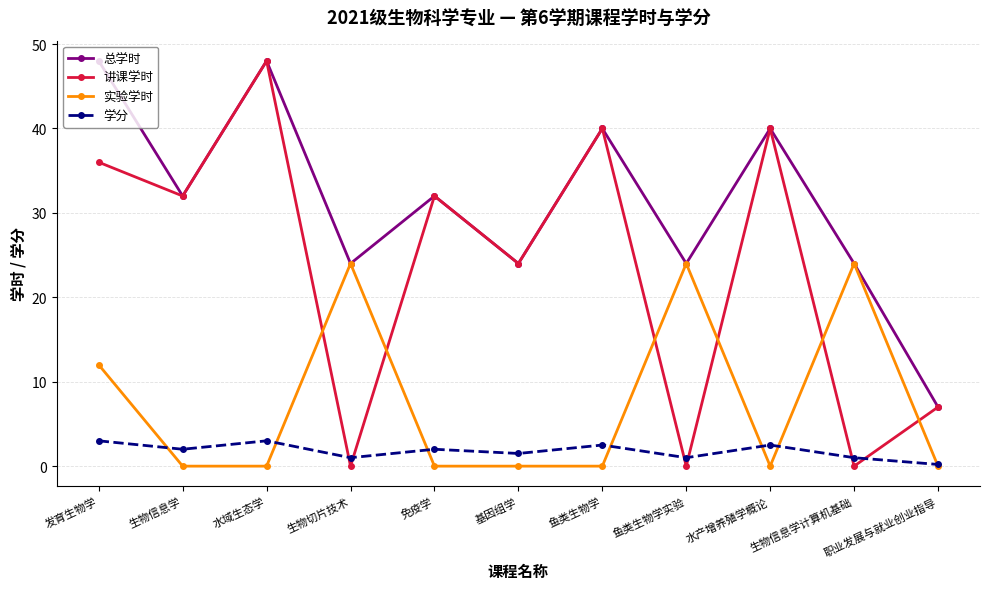

What are all the series names shown in the legend?

总学时, 讲课学时, 实验学时, 学分